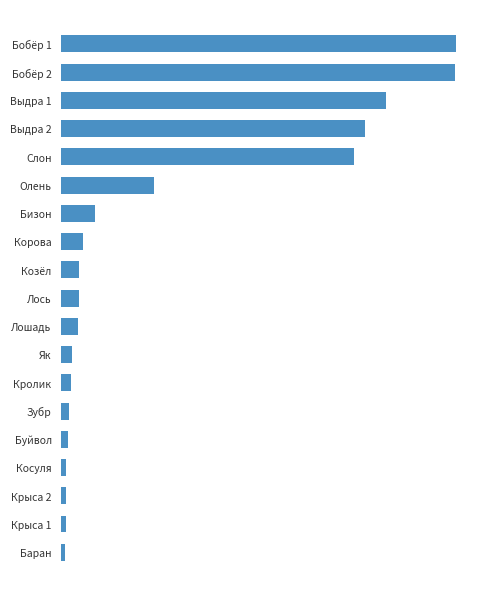

How many data points are less than 663?

9